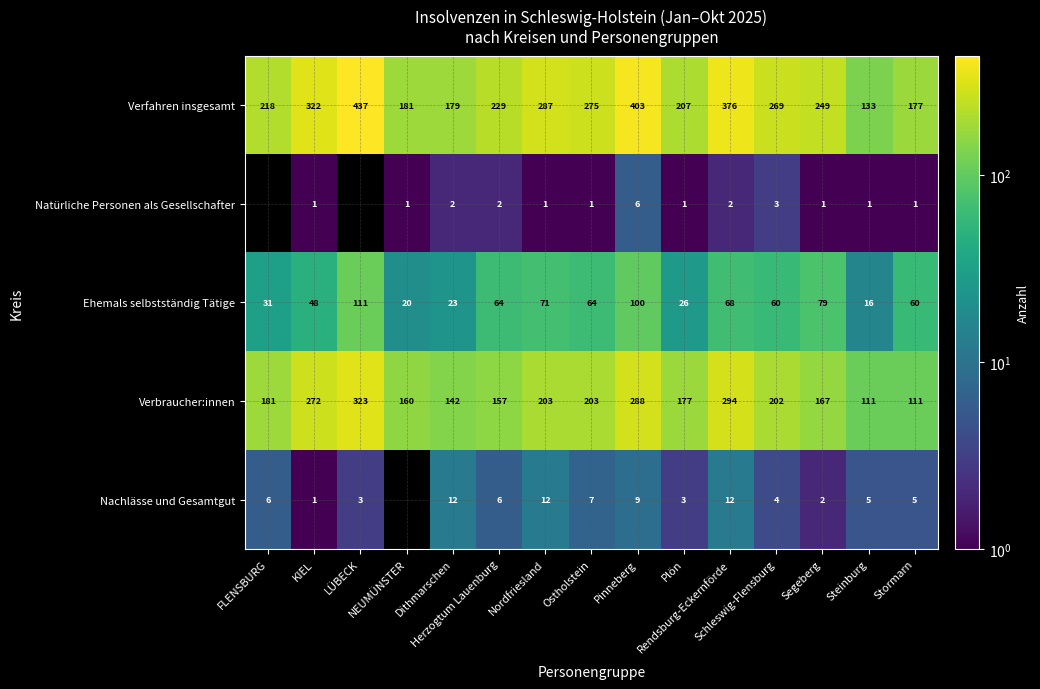

What is the spread (max minus min) of values at Segeberg?

248